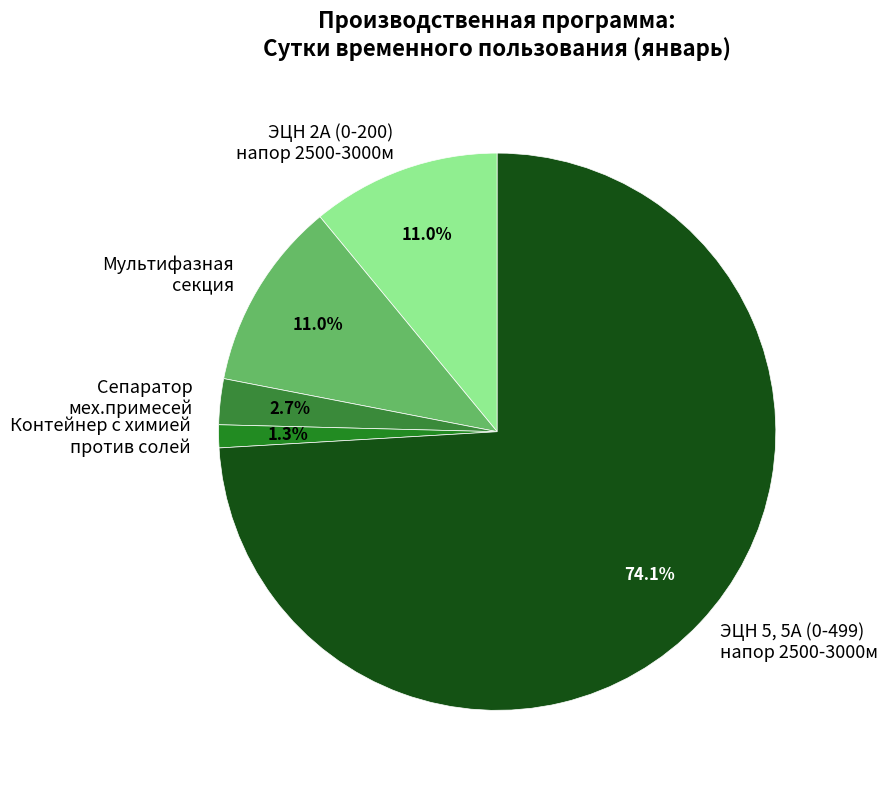

What is the largest slice in the pie chart?

ЭЦН 5, 5А (0-499) напор 2500-3000м